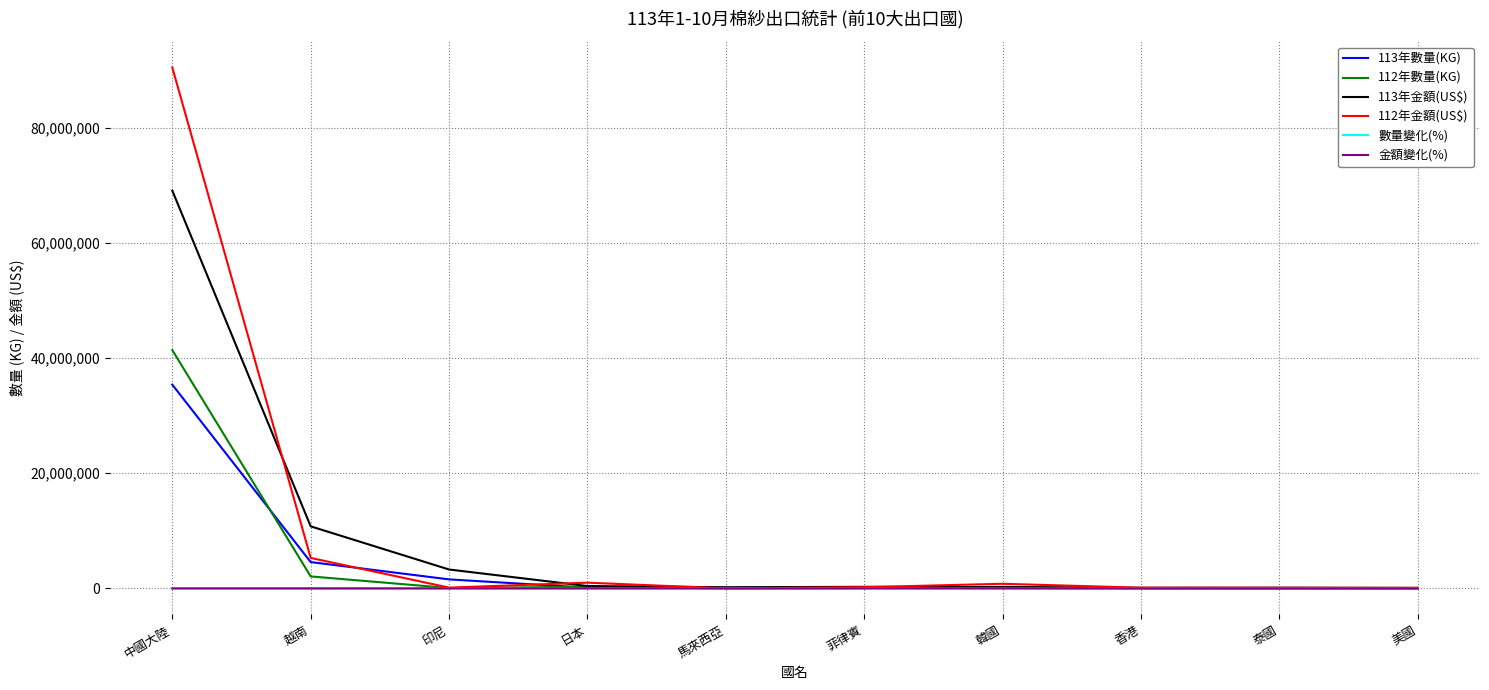

The 112年金額(US$) series shows 119382098.4 at 中國大陸. True or false?

False